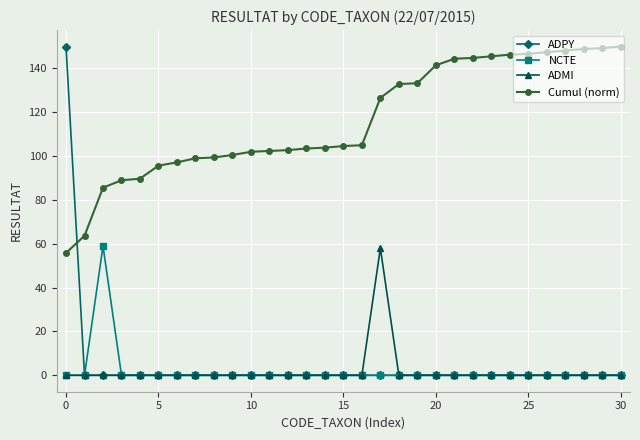

Count the number of categories in the chart.

31